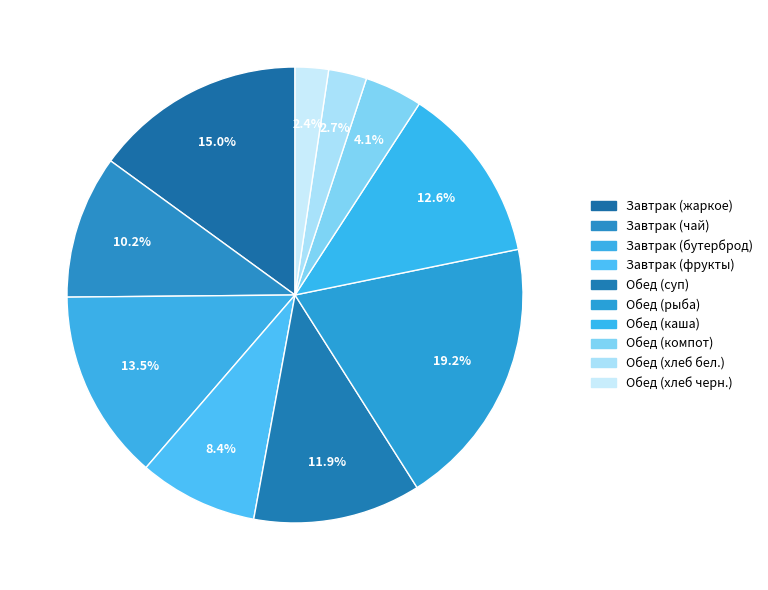

Which category has the biggest portion of the pie?

Обед (рыба)